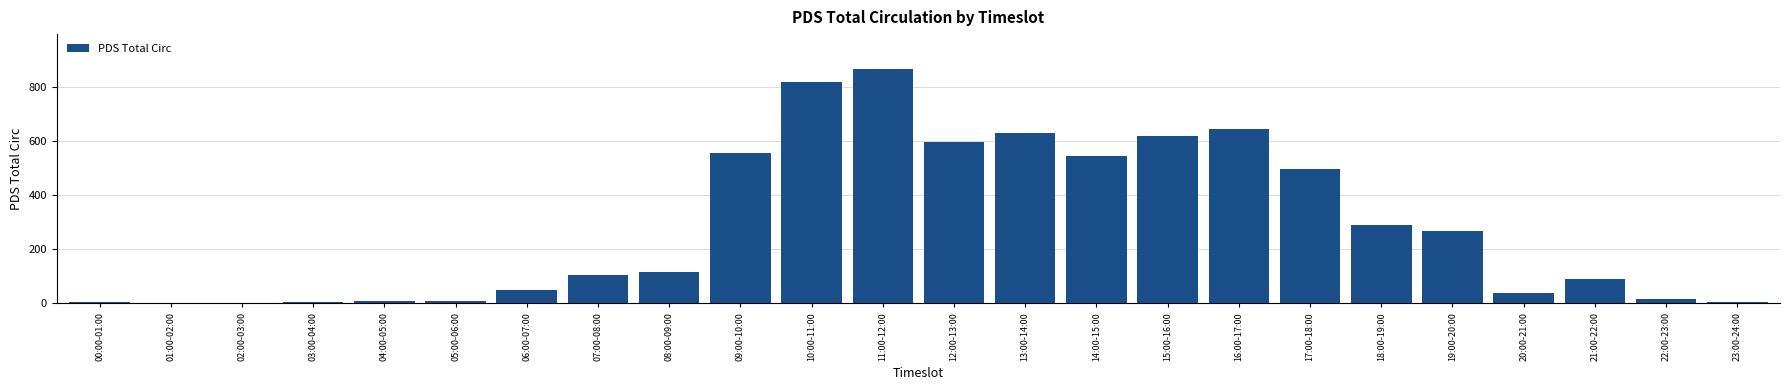

What is the sum of all values?

6777